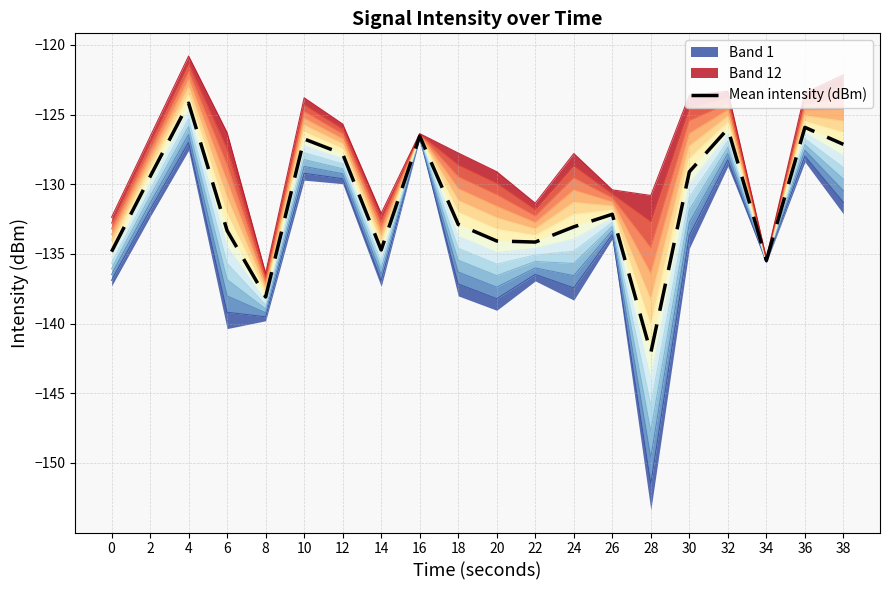

What is the sum of the values at 4 and 22?

-258.3